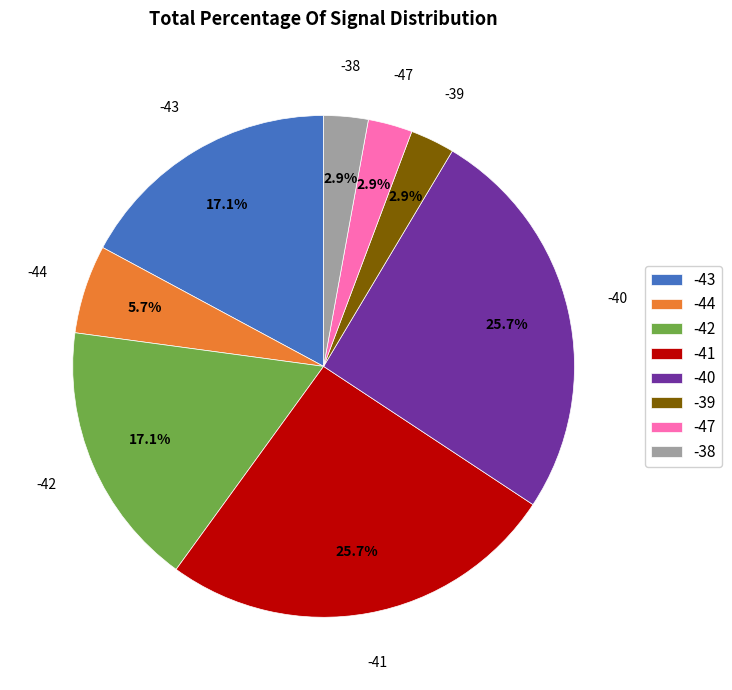

Between -43 and -44, which is larger?

-43